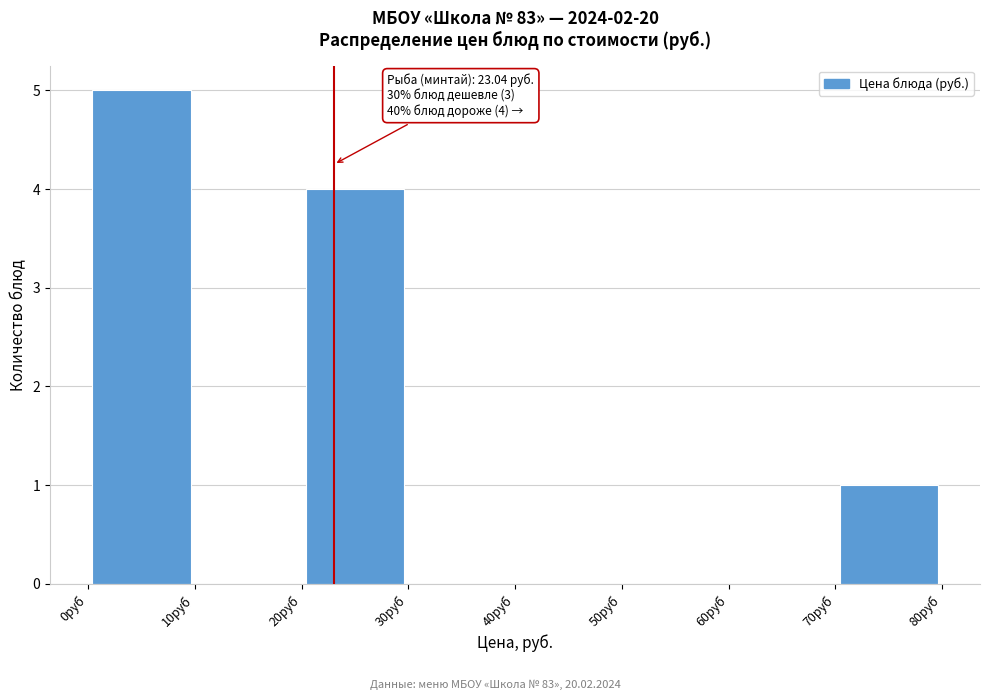

Which range on the x-axis has the tallest bar?

0 to 10